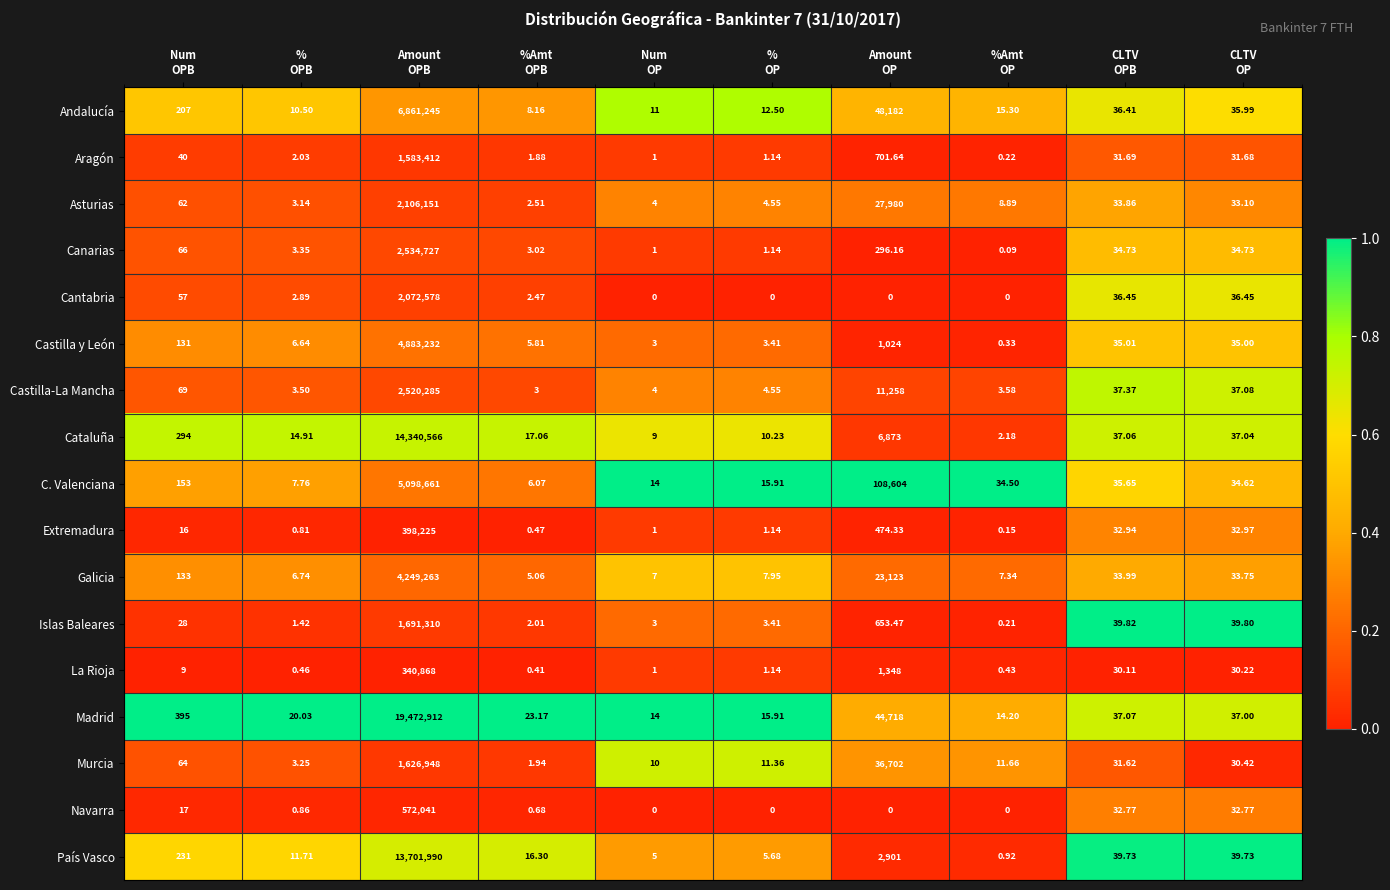

Which series has the widest spread of values?

Madrid